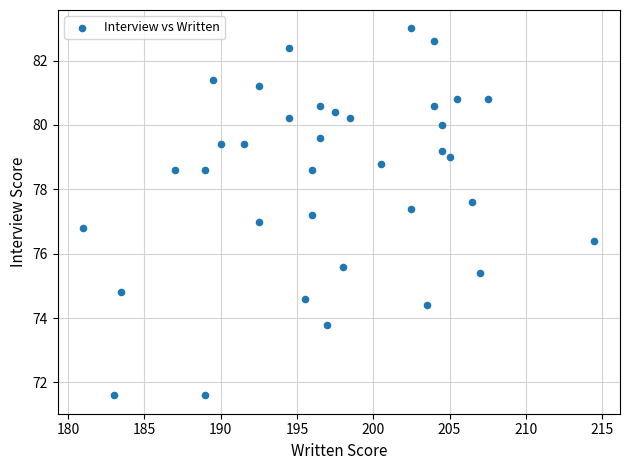

What is the range of X values (max minus min)?

33.5